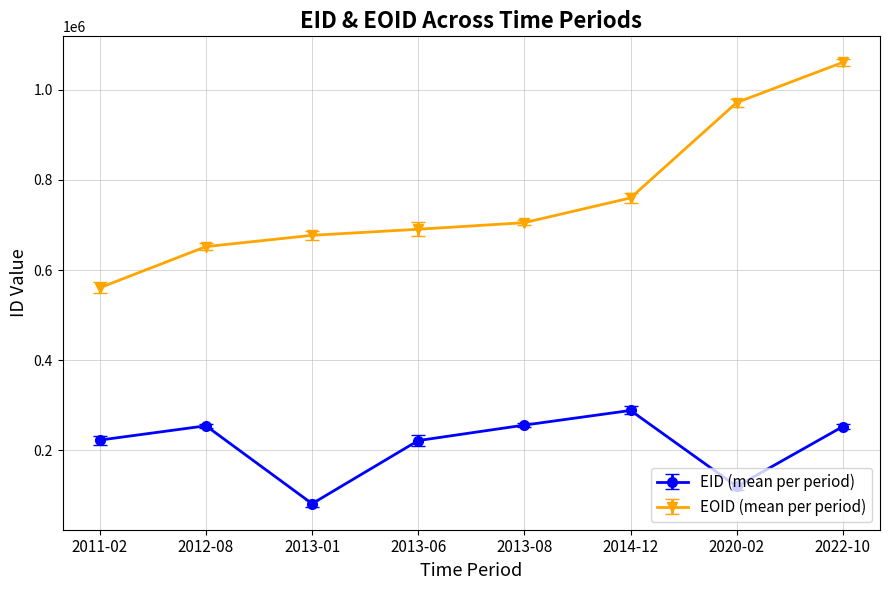

True or false: EOID (mean per period) and EID (mean per period) cross at least once.

False